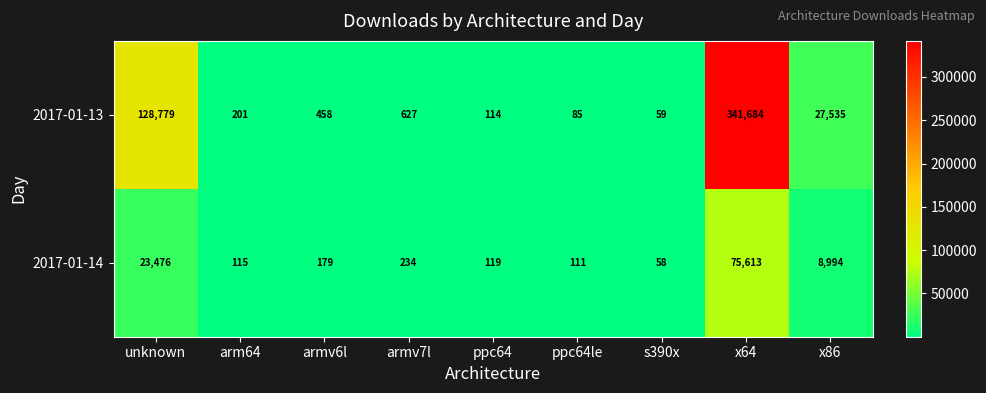

What is the difference between the 2017-01-14 values at armv6l and s390x?

121